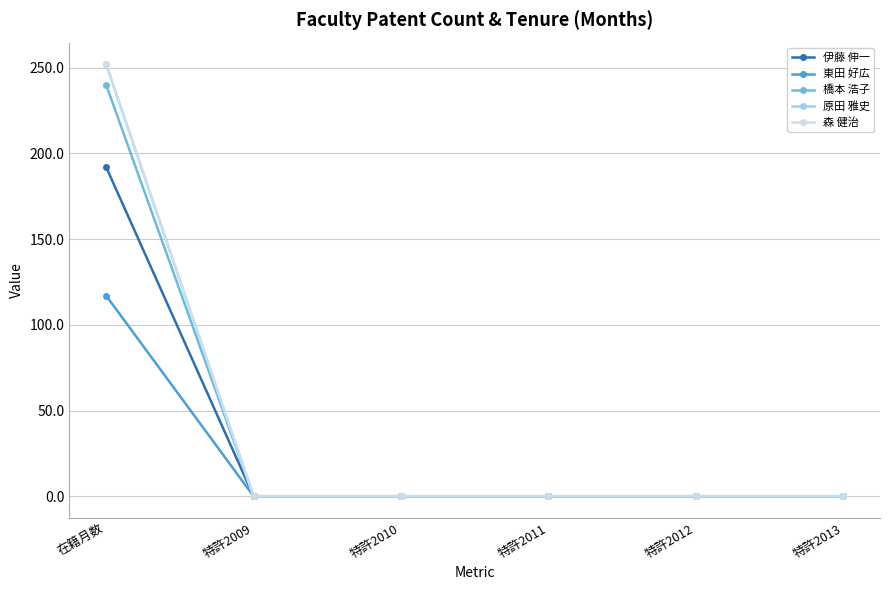

Which has a higher value, 特許2010 or 特許2009?

特許2010